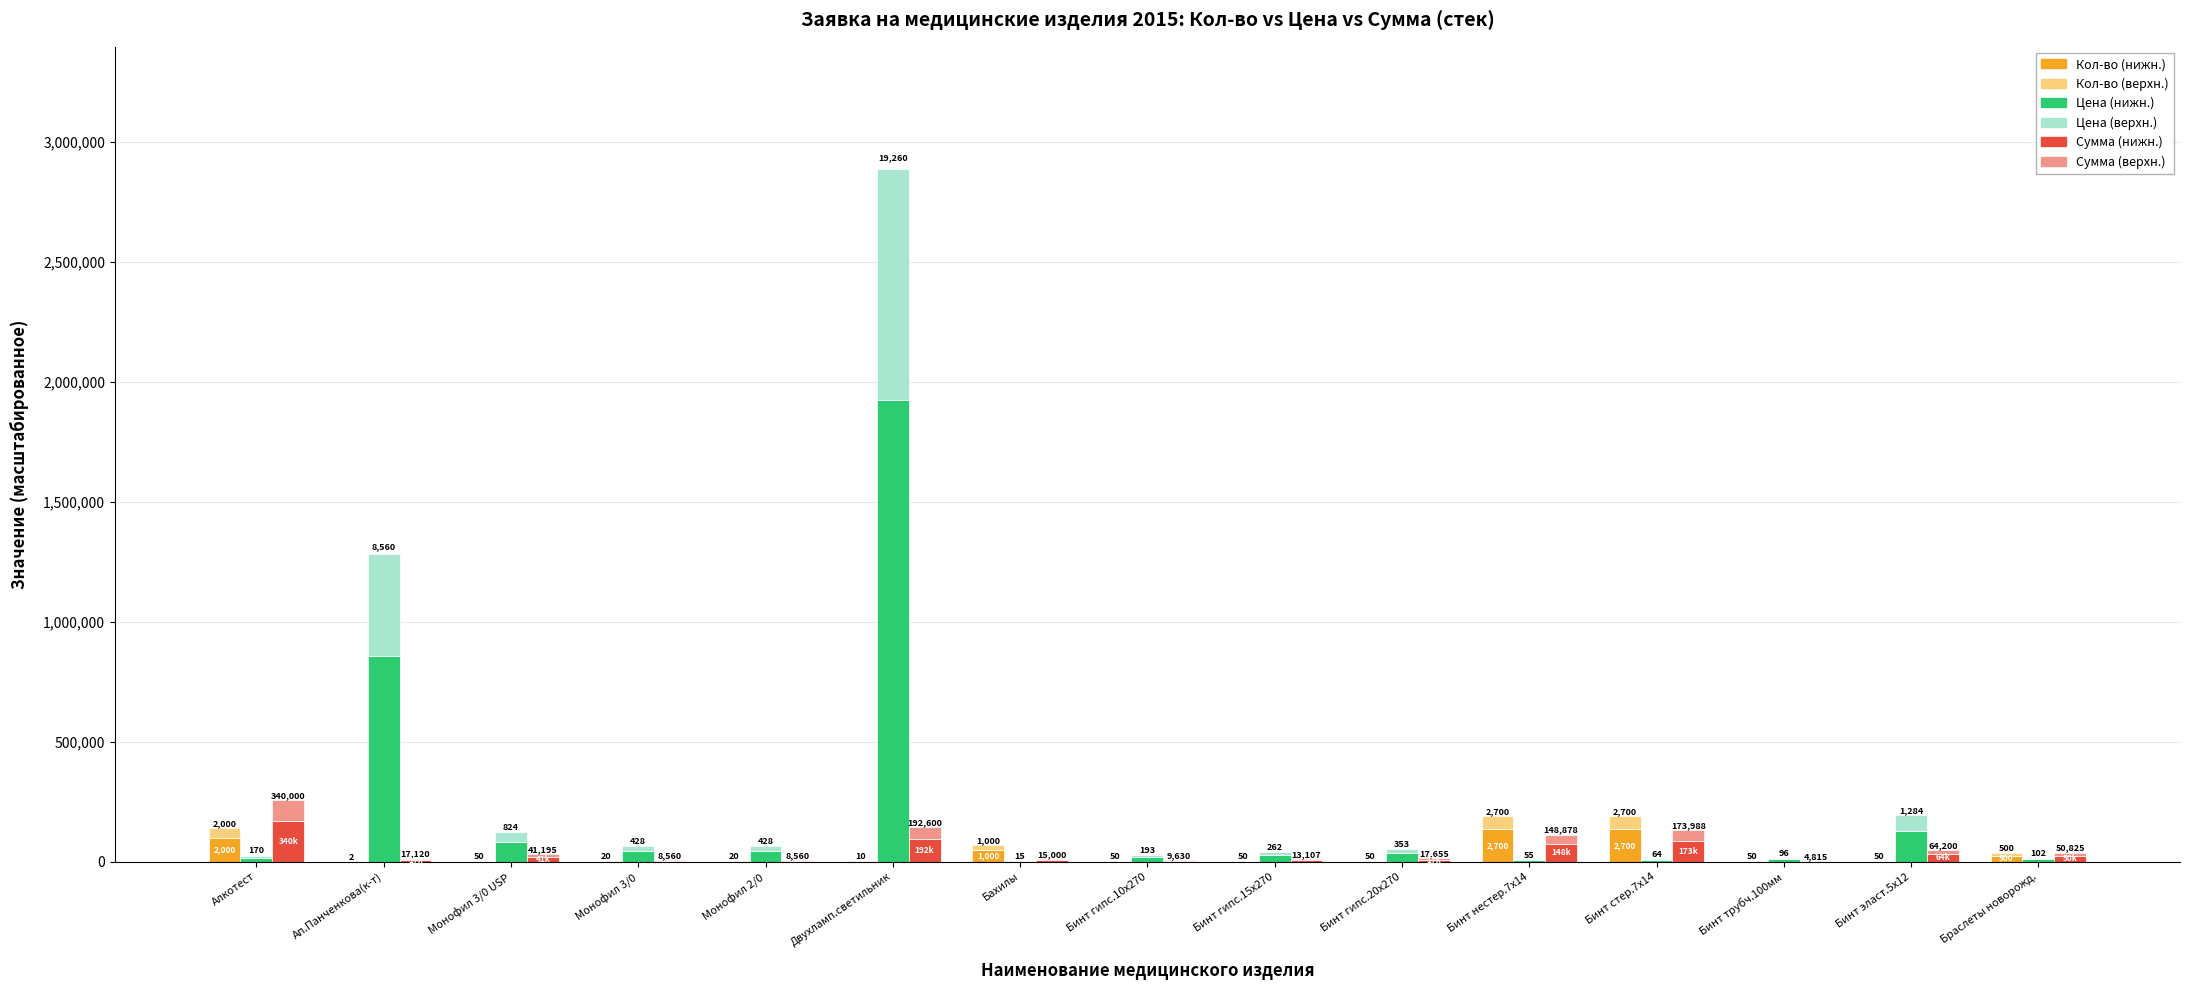

At which label is Цена (верхн.) closest to 481875?

Ап.Панченкова(к-т)